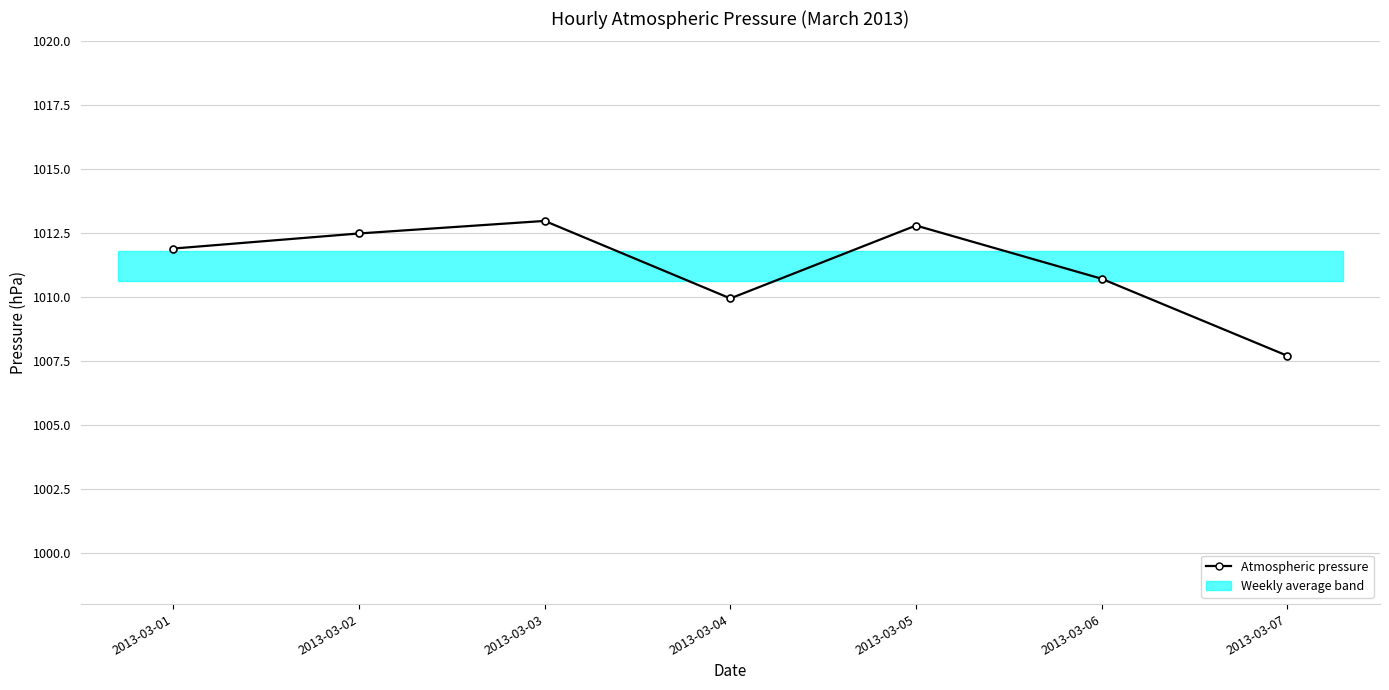

Is it true that the value at 2013-03-01 is 634.1?

False